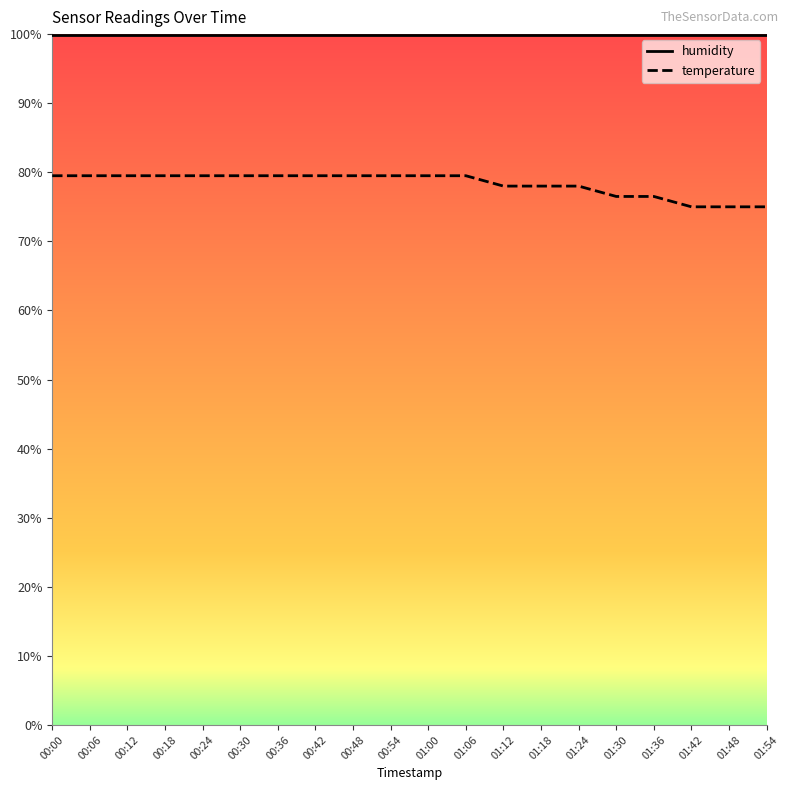

Reading left to right, list all the values displayed in this chart.

humidity: 00:00=99.9	00:06=99.9	00:12=99.9	00:18=99.9	00:24=99.9	00:30=99.9	00:36=99.9	00:42=99.9	00:48=99.9	00:54=99.9	01:00=99.9	01:06=99.9	01:12=99.9	01:18=99.9	01:24=99.9	01:30=99.9	01:36=99.9	01:42=99.9	01:48=99.9	01:54=99.9
temperature: 00:00=79.5	00:06=79.5	00:12=79.5	00:18=79.5	00:24=79.5	00:30=79.5	00:36=79.5	00:42=79.5	00:48=79.5	00:54=79.5	01:00=79.5	01:06=79.5	01:12=78.0	01:18=78.0	01:24=78.0	01:30=76.5	01:36=76.5	01:42=75.0	01:48=75.0	01:54=75.0